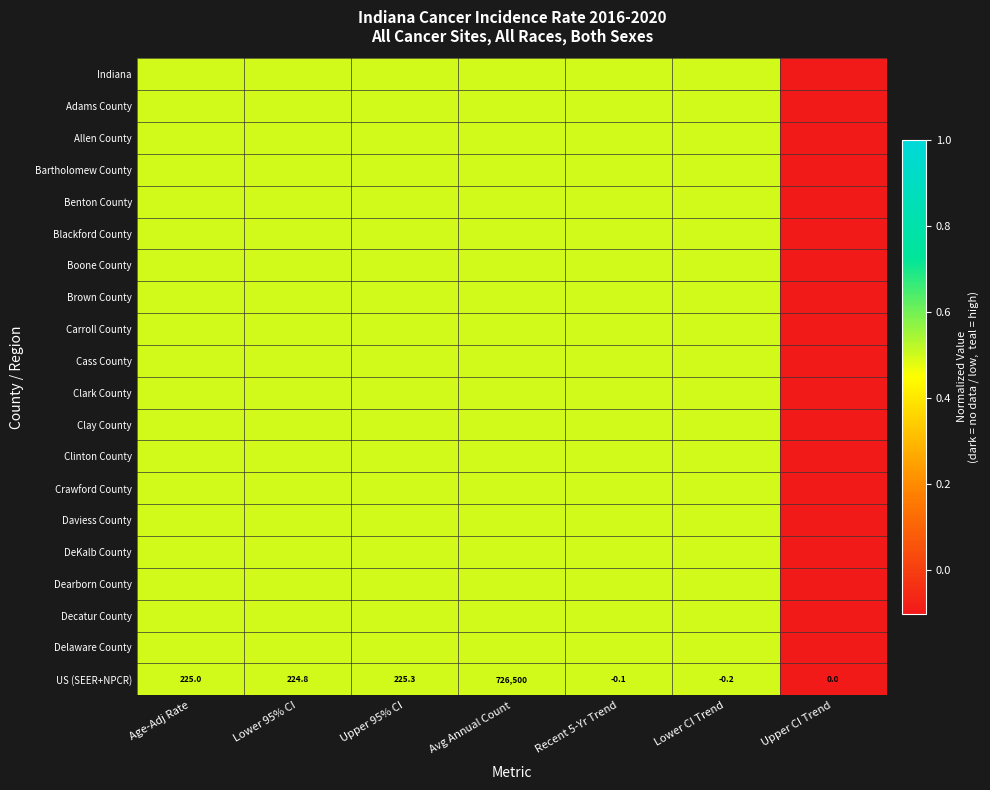

What is the minimum value for Boone County?

-0.1